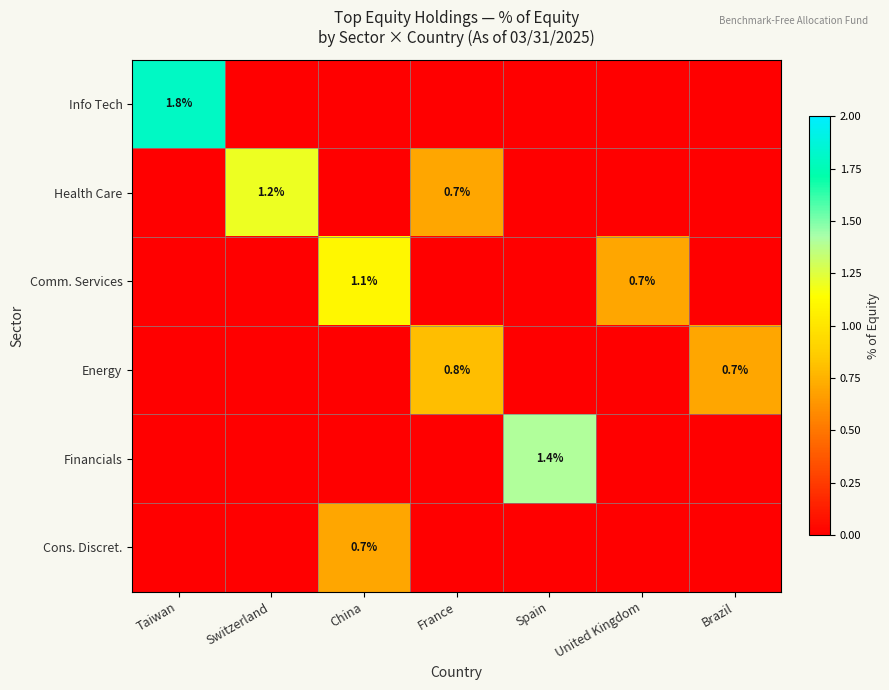

The value of Financials at Spain is 1.4. True or false?

True